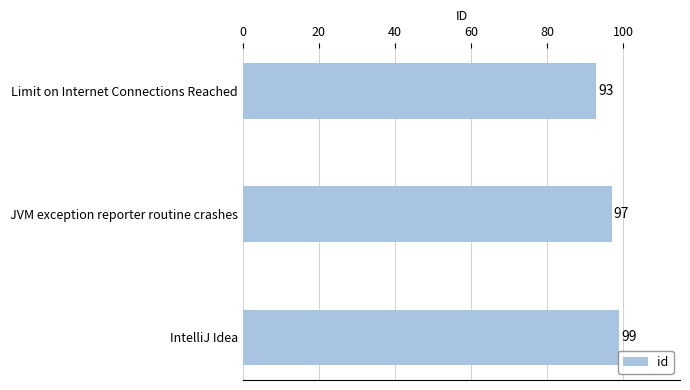

Reading top to bottom, list all the values displayed in this chart.

Limit on Internet Connections Reached=93	JVM exception reporter routine crashes=97	IntelliJ Idea=99